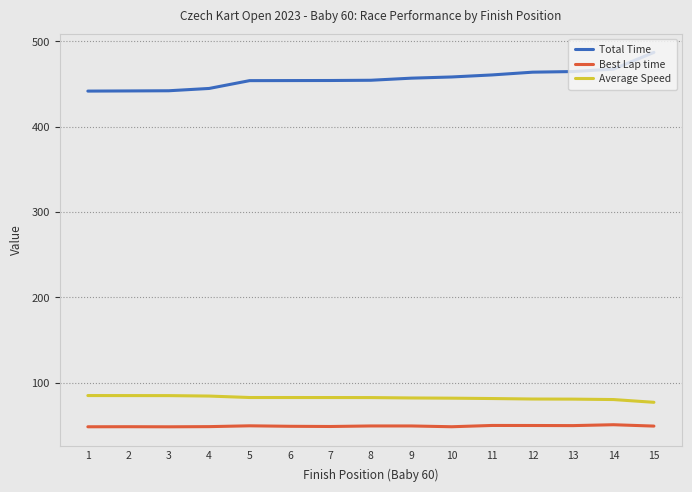

At 8, list the series in order from smallest to largest.

Best Lap time, Average Speed, Total Time